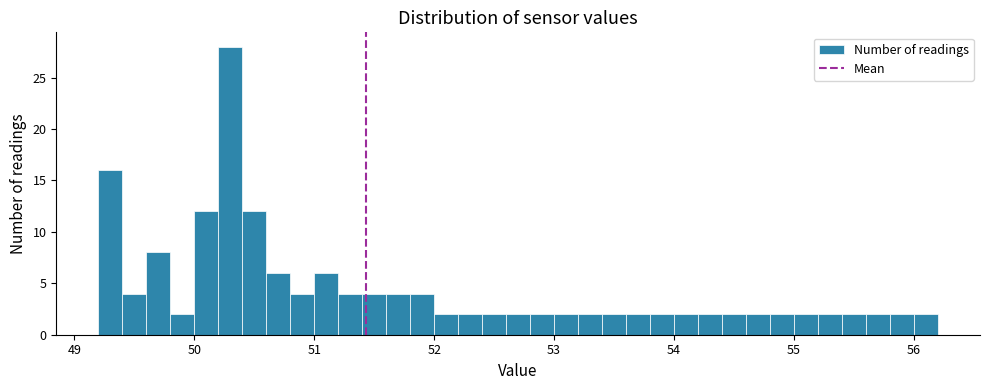

Around what value on the x-axis is the tallest bar? Give the approximate position of its centre, as read against the axis.

50.3